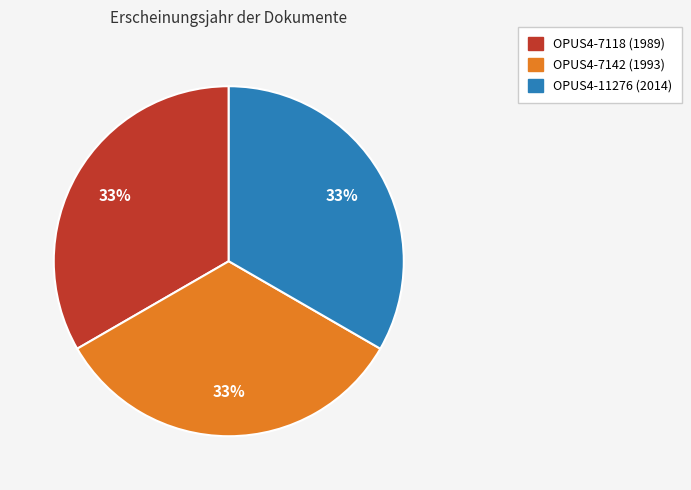

To the nearest percent, what is the average slice percentage?

33%